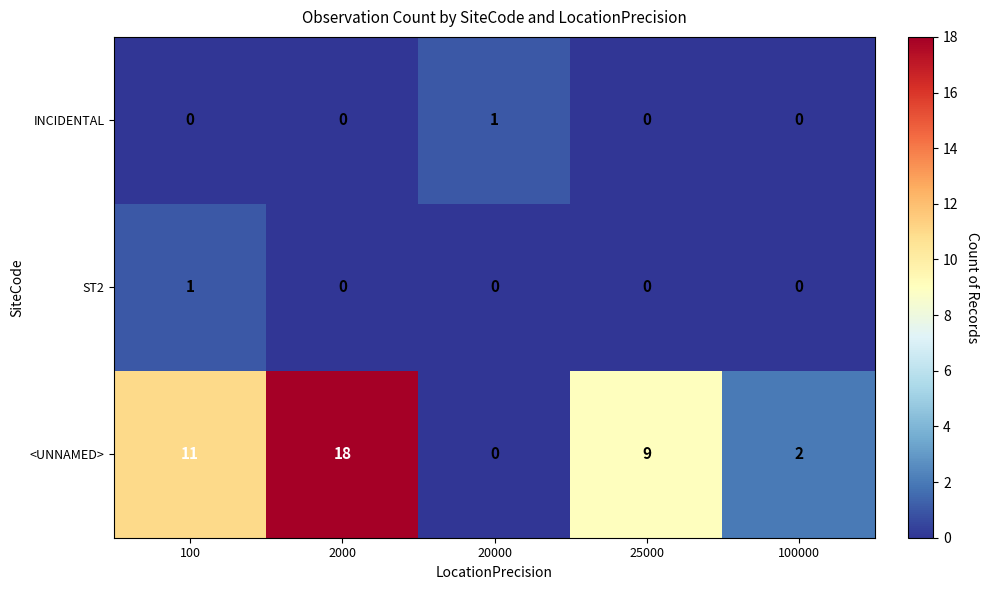

Rank the categories by <UNNAMED> value from highest to lowest.

2000, 100, 25000, 100000, 20000